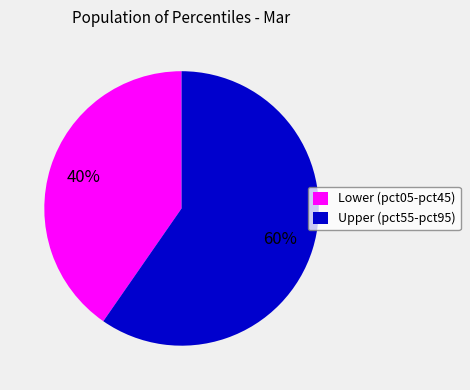

Between Upper (pct55-pct95) and Lower (pct05-pct45), which is larger?

Upper (pct55-pct95)